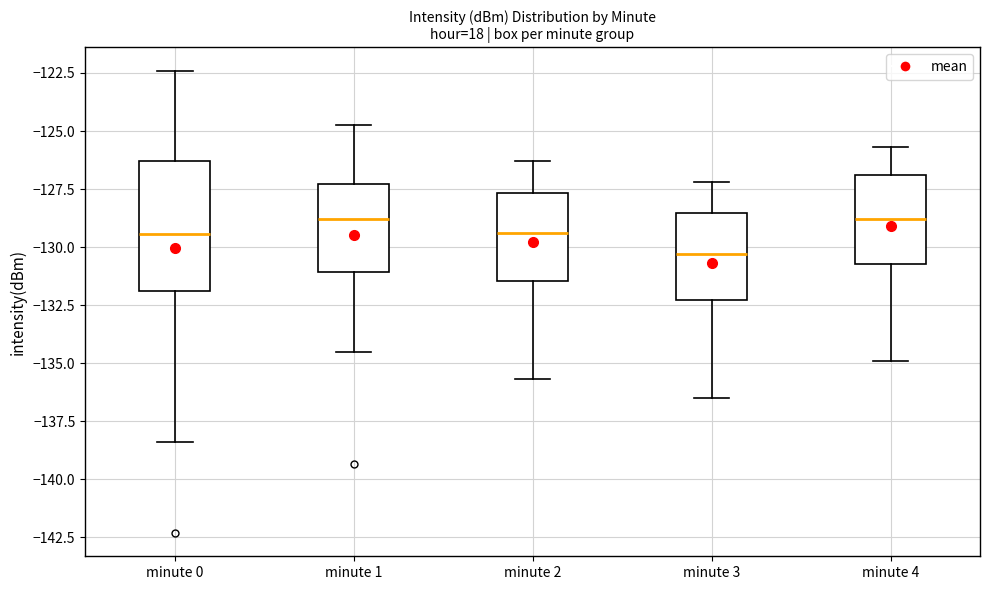

Where does the upper whisker of the box for minute 4 end on the y-axis? The values are not printed on the chart, so give them approximately, as read against the axis.

-125.5